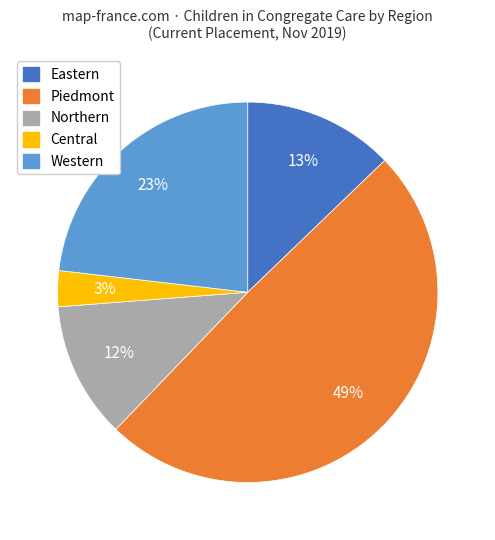

What percentage is the Northern slice, to the nearest percent?

12%